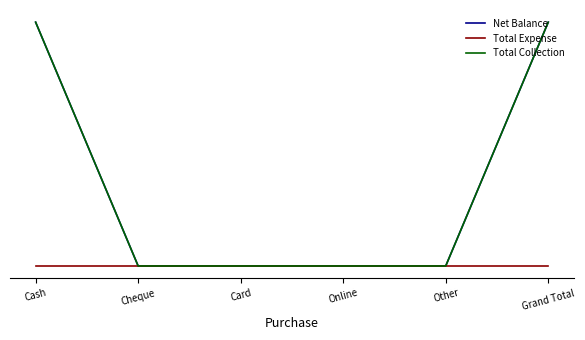

At which category is the sum across all series the highest?

Cash